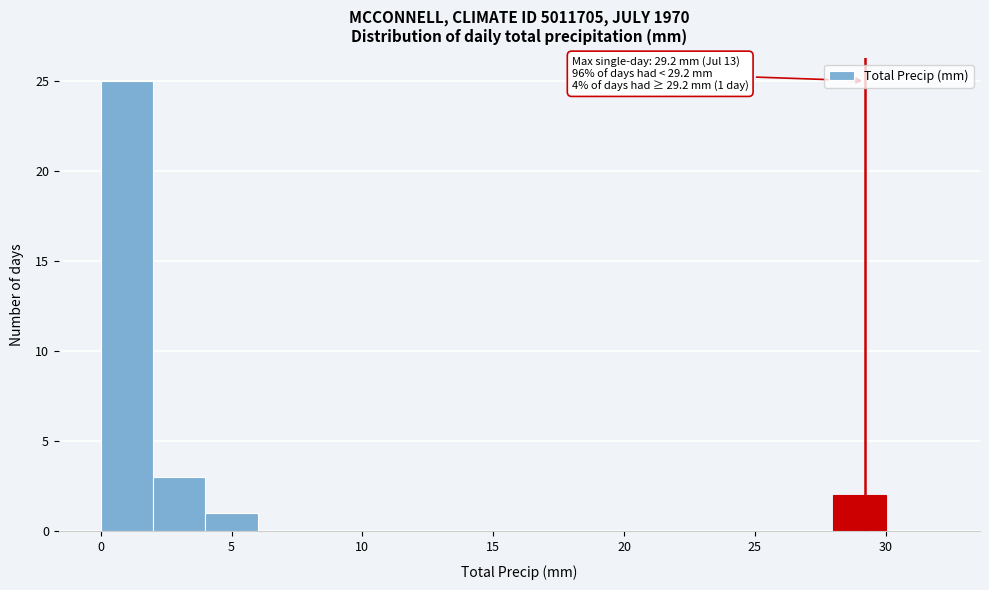

Over which range of the x-axis is the bar tallest?

0 to 2